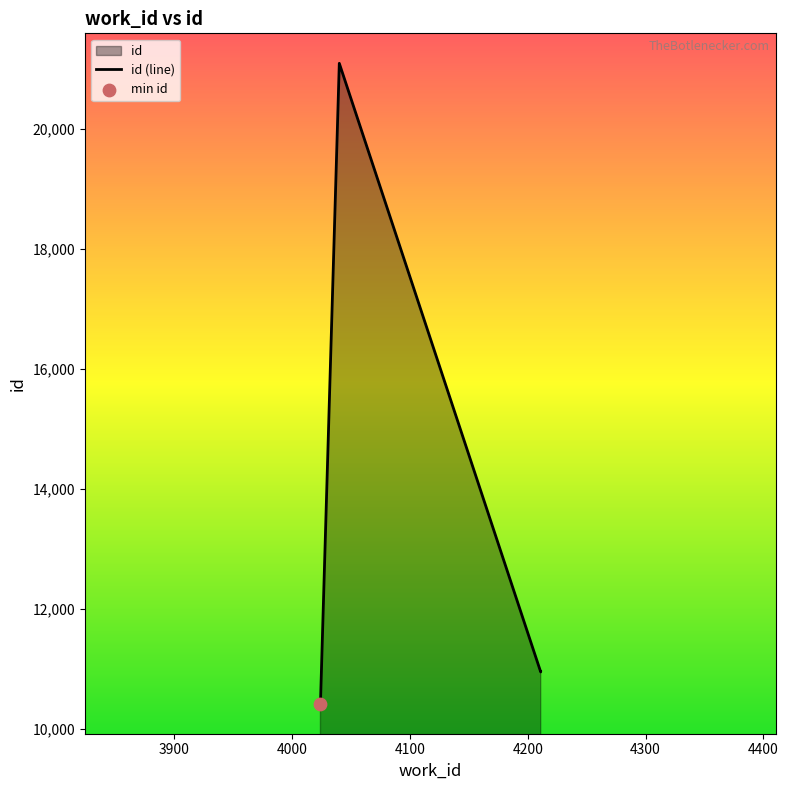

What is the change in value from 4024 to 4040?

+10678